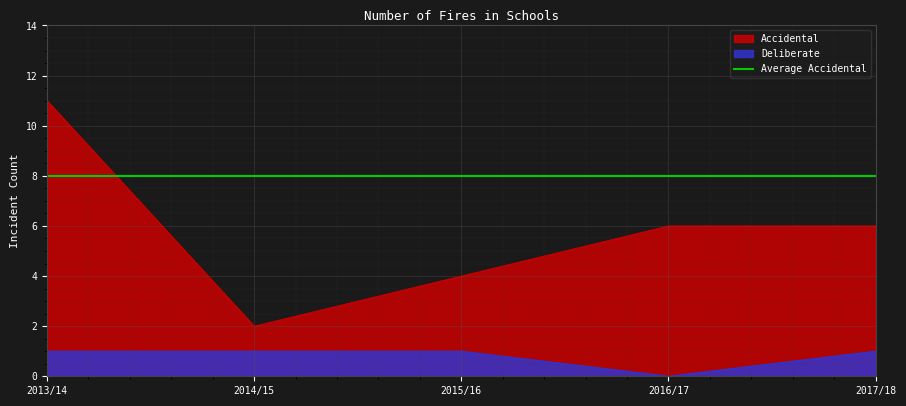

The Deliberate series shows 1 at 2013/14. True or false?

True